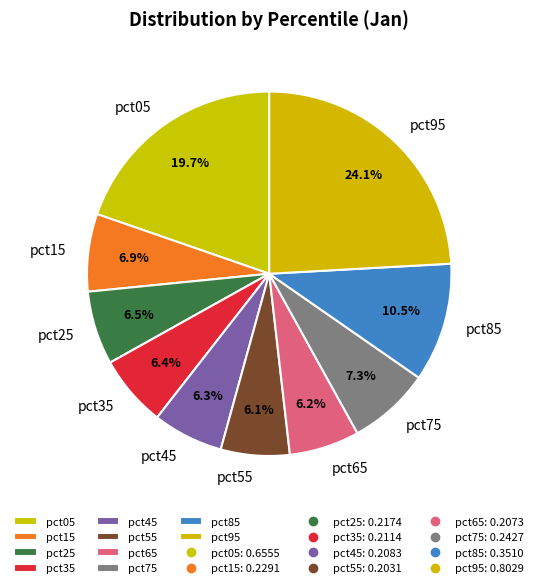

Does any single category account for the majority?

No